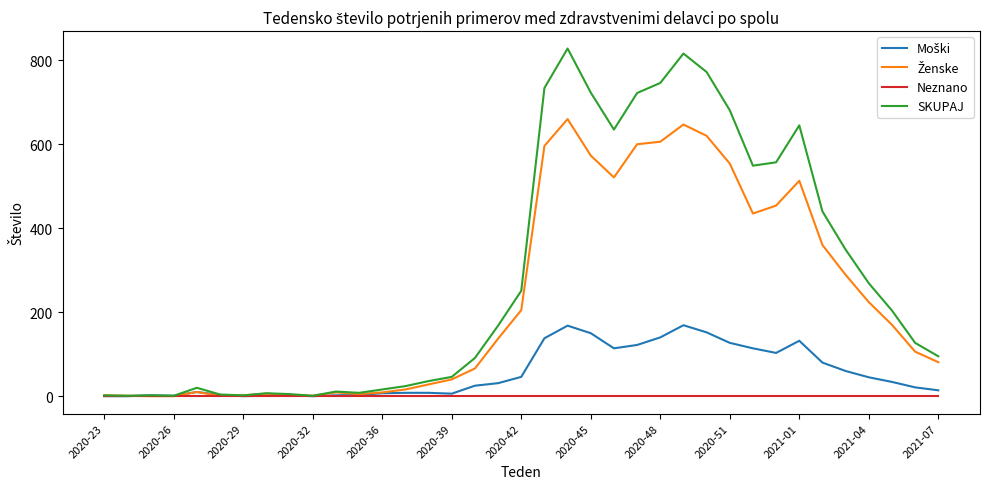

Which series has the largest range (max minus min)?

SKUPAJ